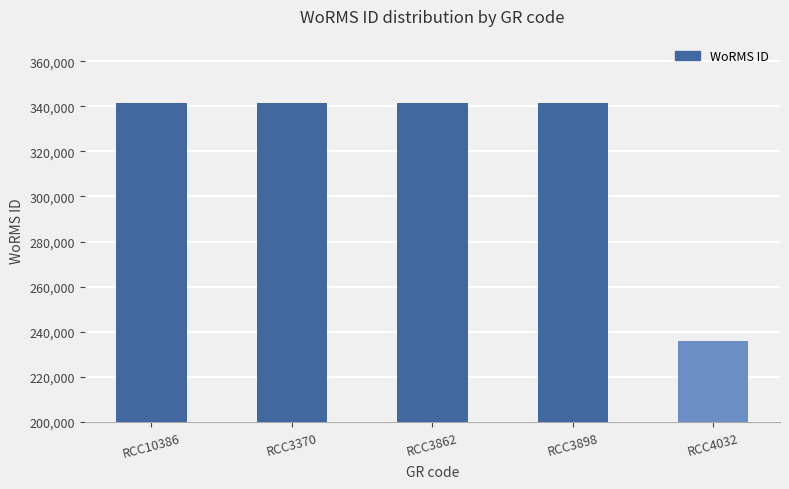

Read the value at RCC3898, to the nearest 50.

341600